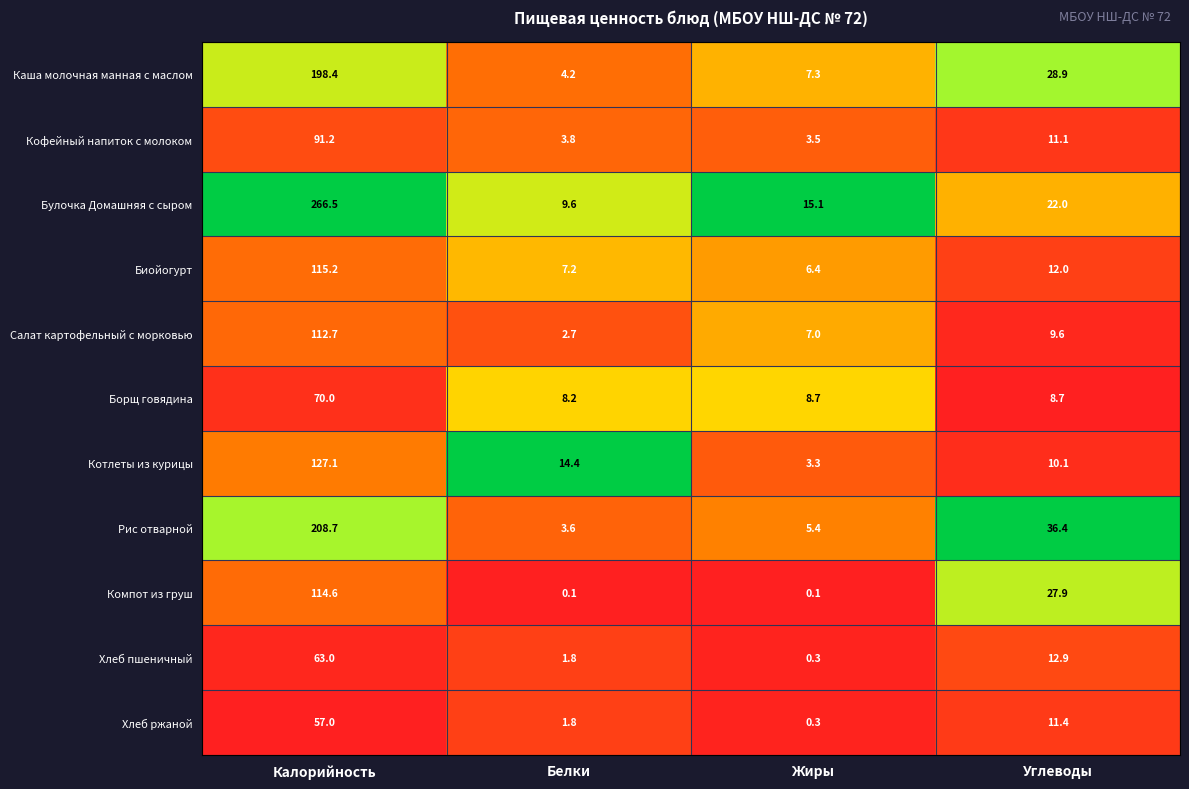

True or false: Кофейный напиток с молоком has a value of 2.0 at Белки.

False